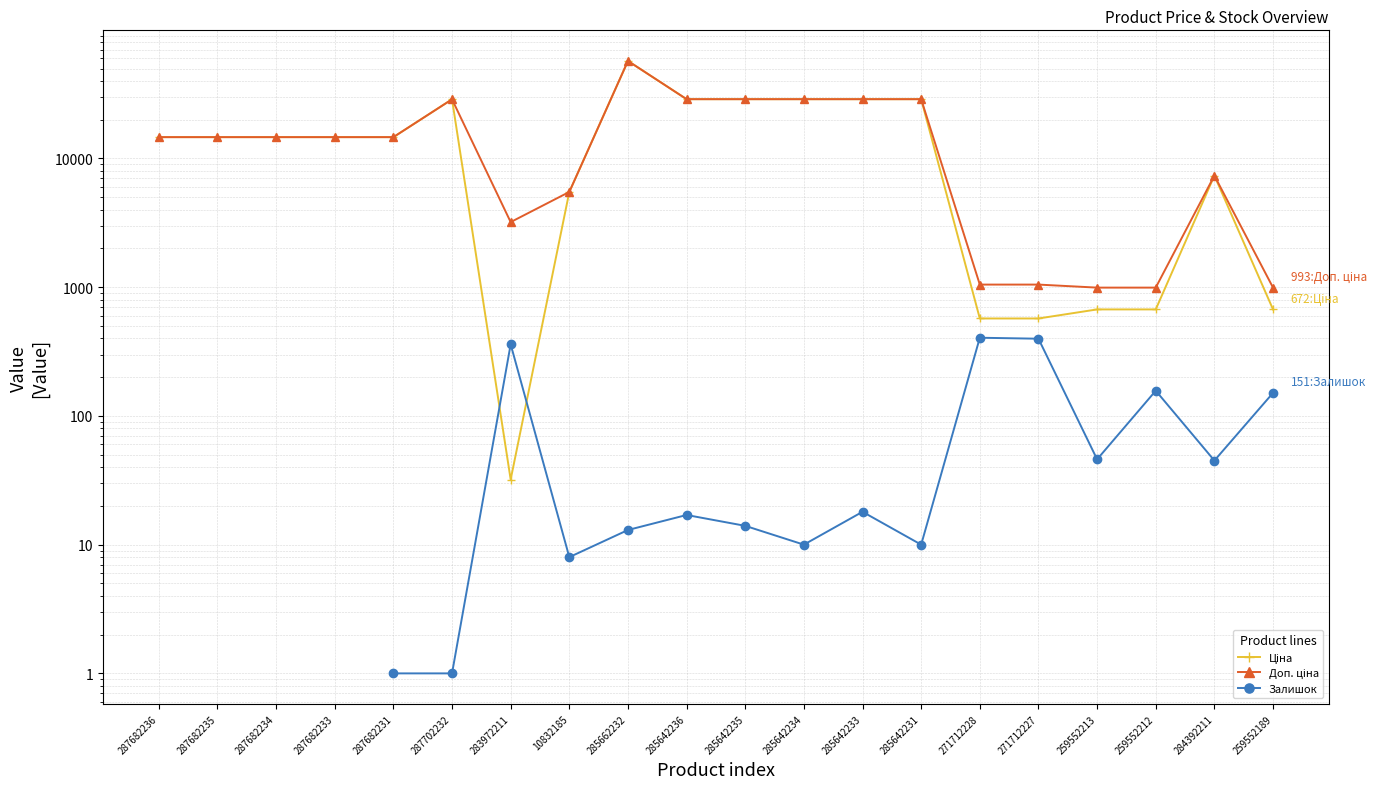

How many data points in Доп. ціна are above 14649?

12